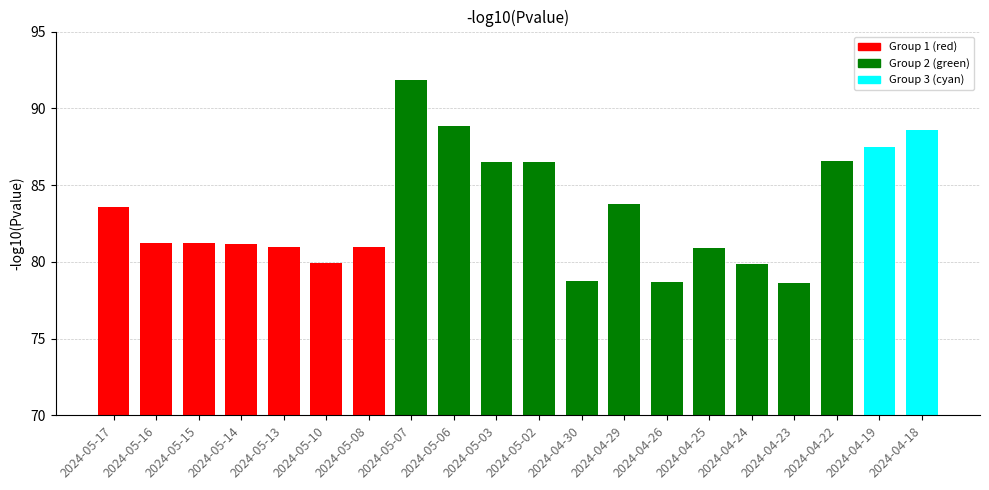

Count the number of data series in this chart.

1